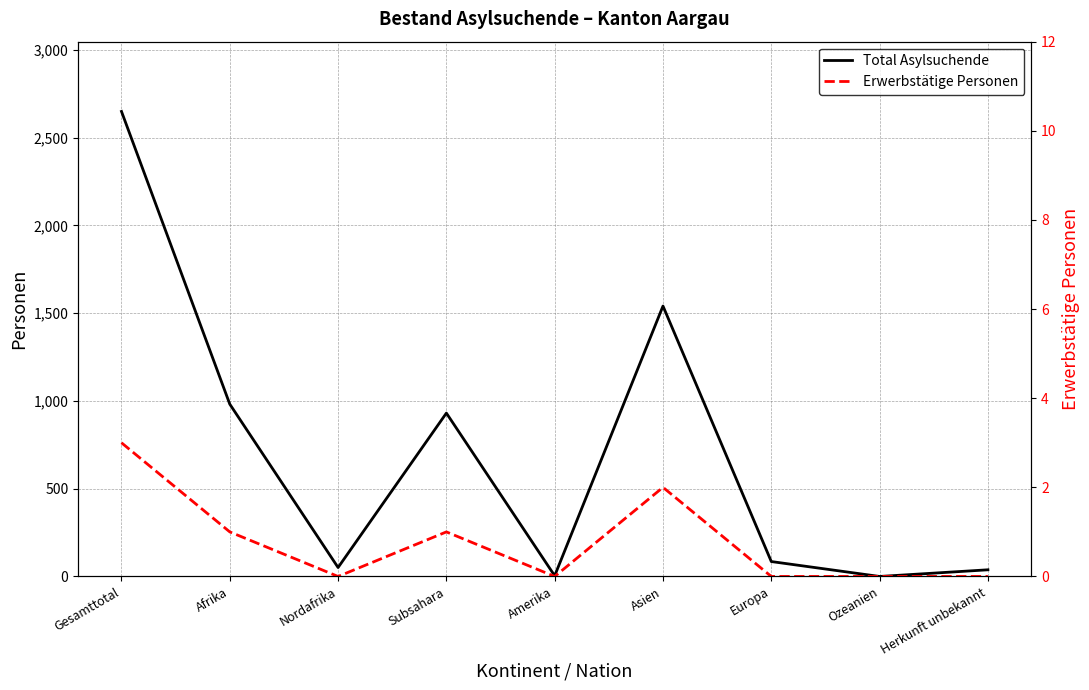

True or false: Erwerbstätige Personen and Total Asylsuchende cross at least once.

False